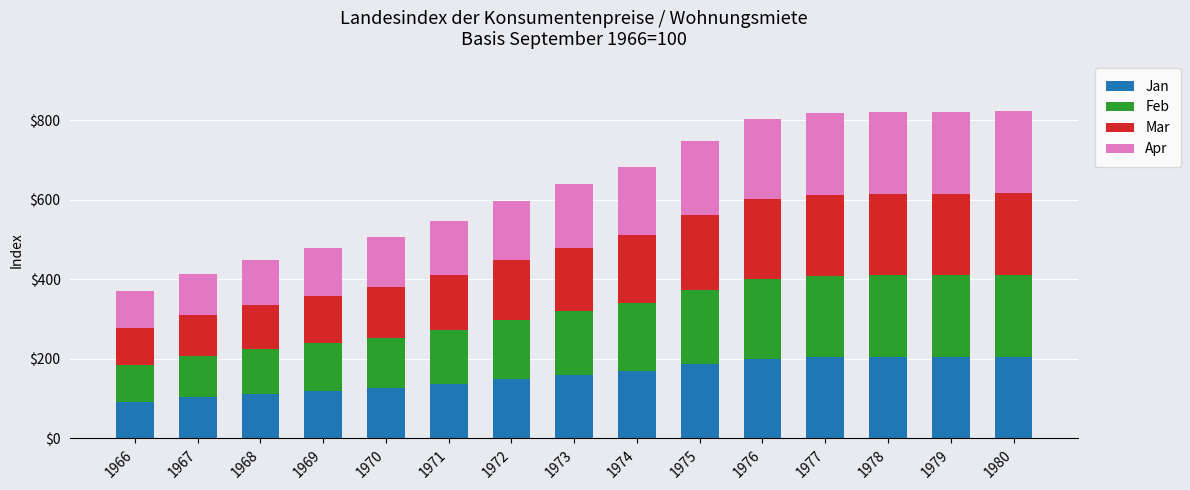

What is the sum of the Jan values at 1975 and 1971?

323.6